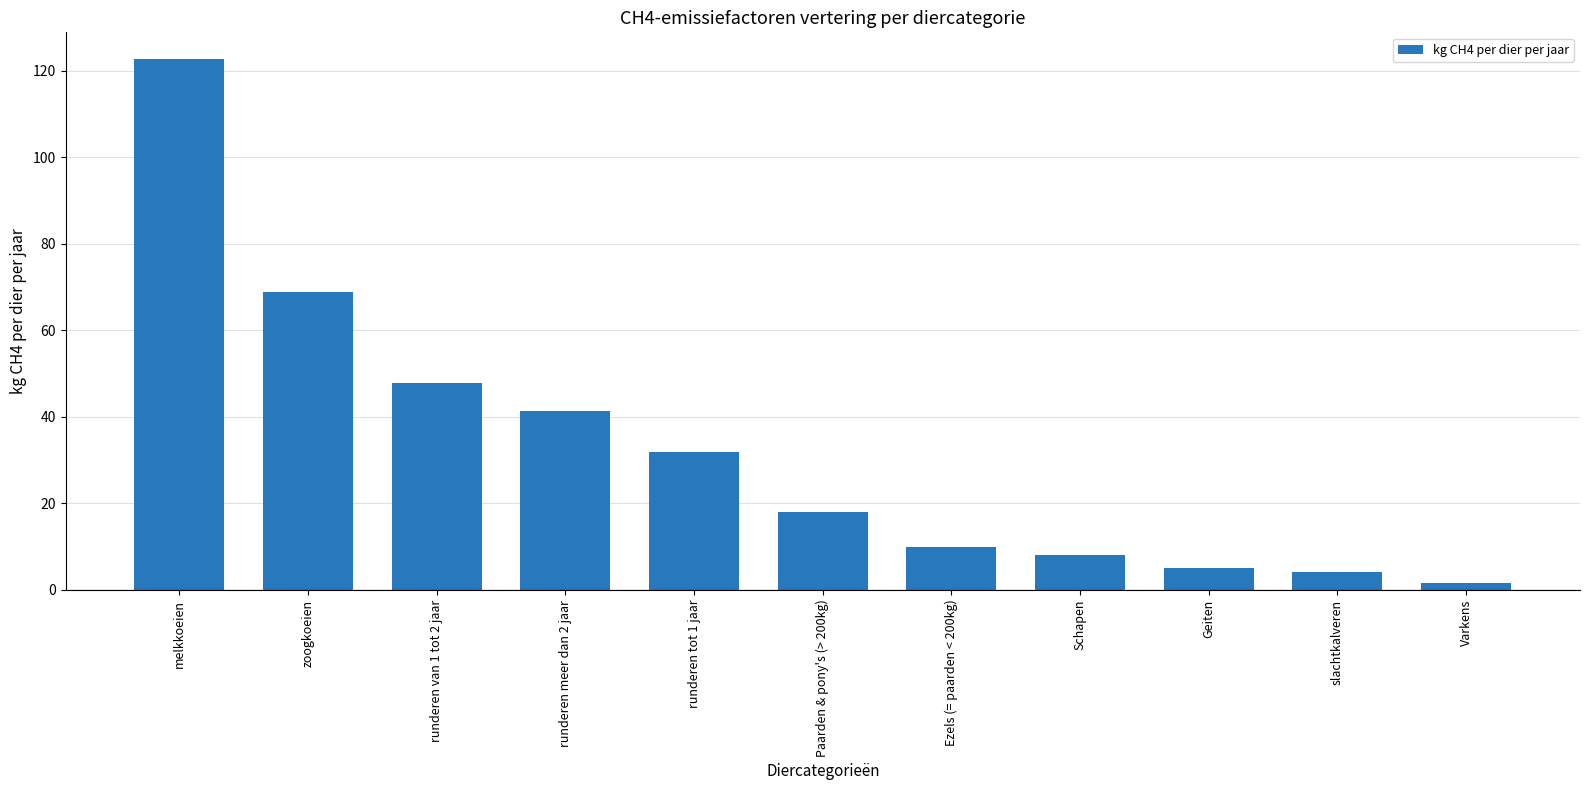

What is the greatest value displayed?

122.8